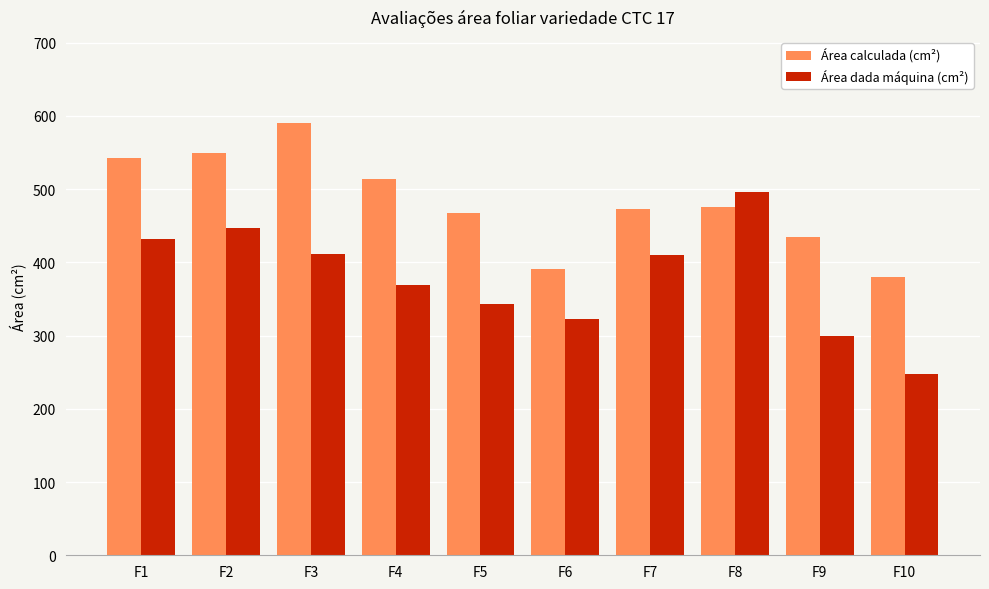

Rank the series by their maximum value, from lowest to highest.

Área dada máquina (cm²), Área calculada (cm²)